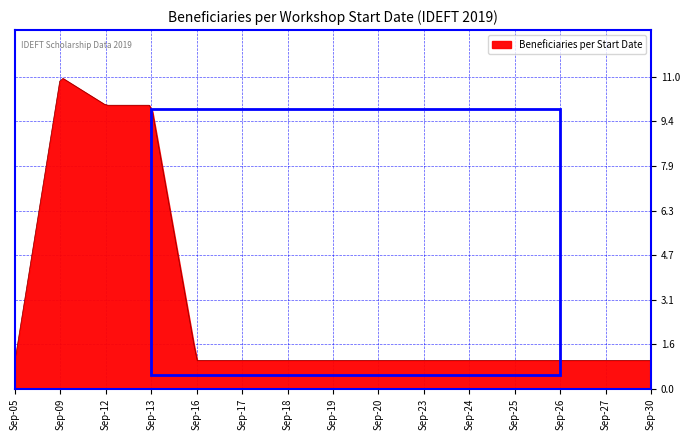

What is the minimum value shown in the chart?

1.0